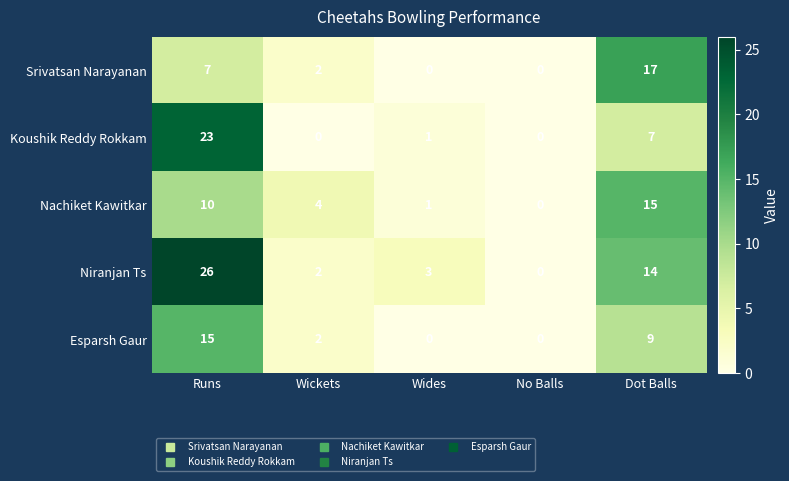

What is the highest value of the Nachiket Kawitkar series?

15